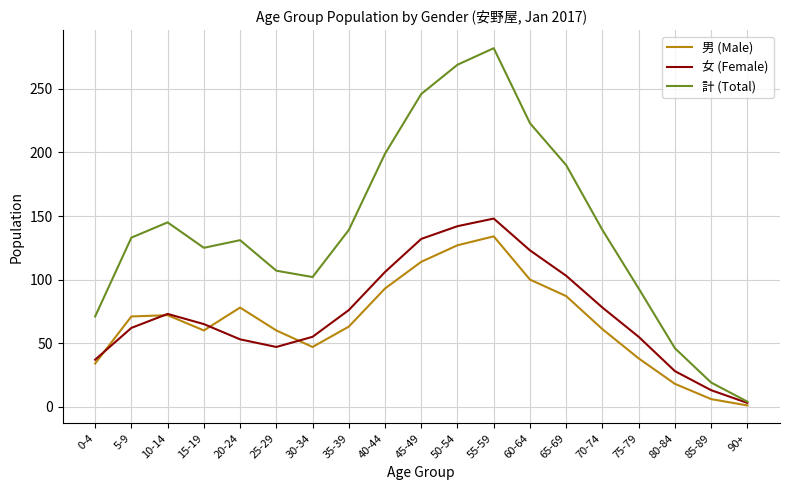

Is it true that 男 (Male) equals 71 at 5-9?

True